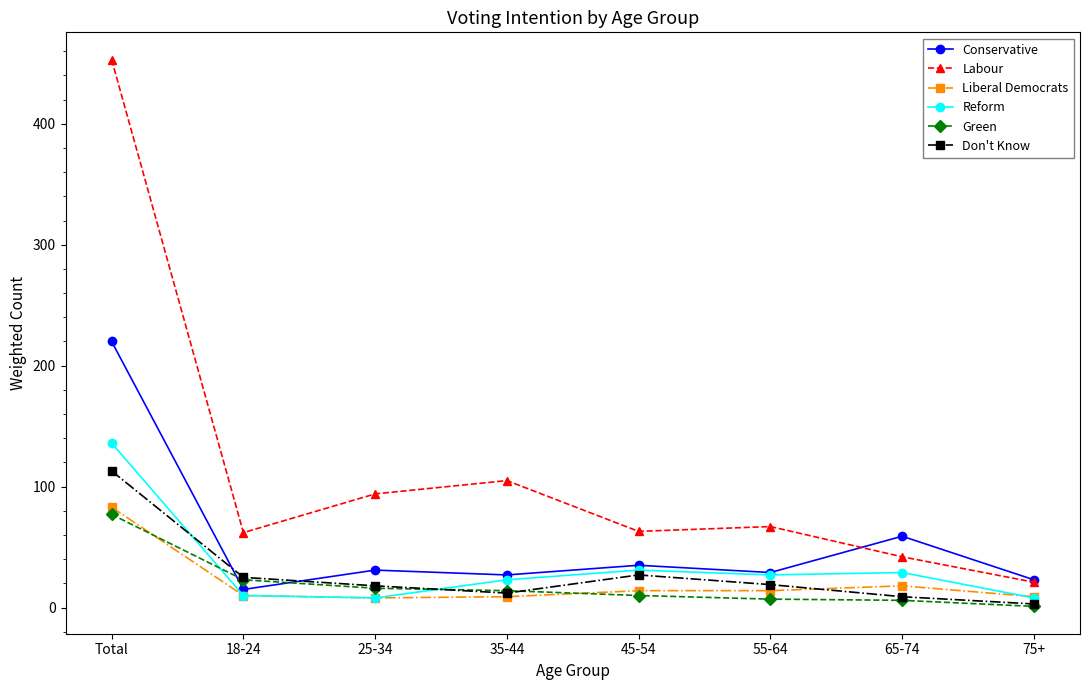

True or false: Liberal Democrats and Labour intersect in this chart.

False